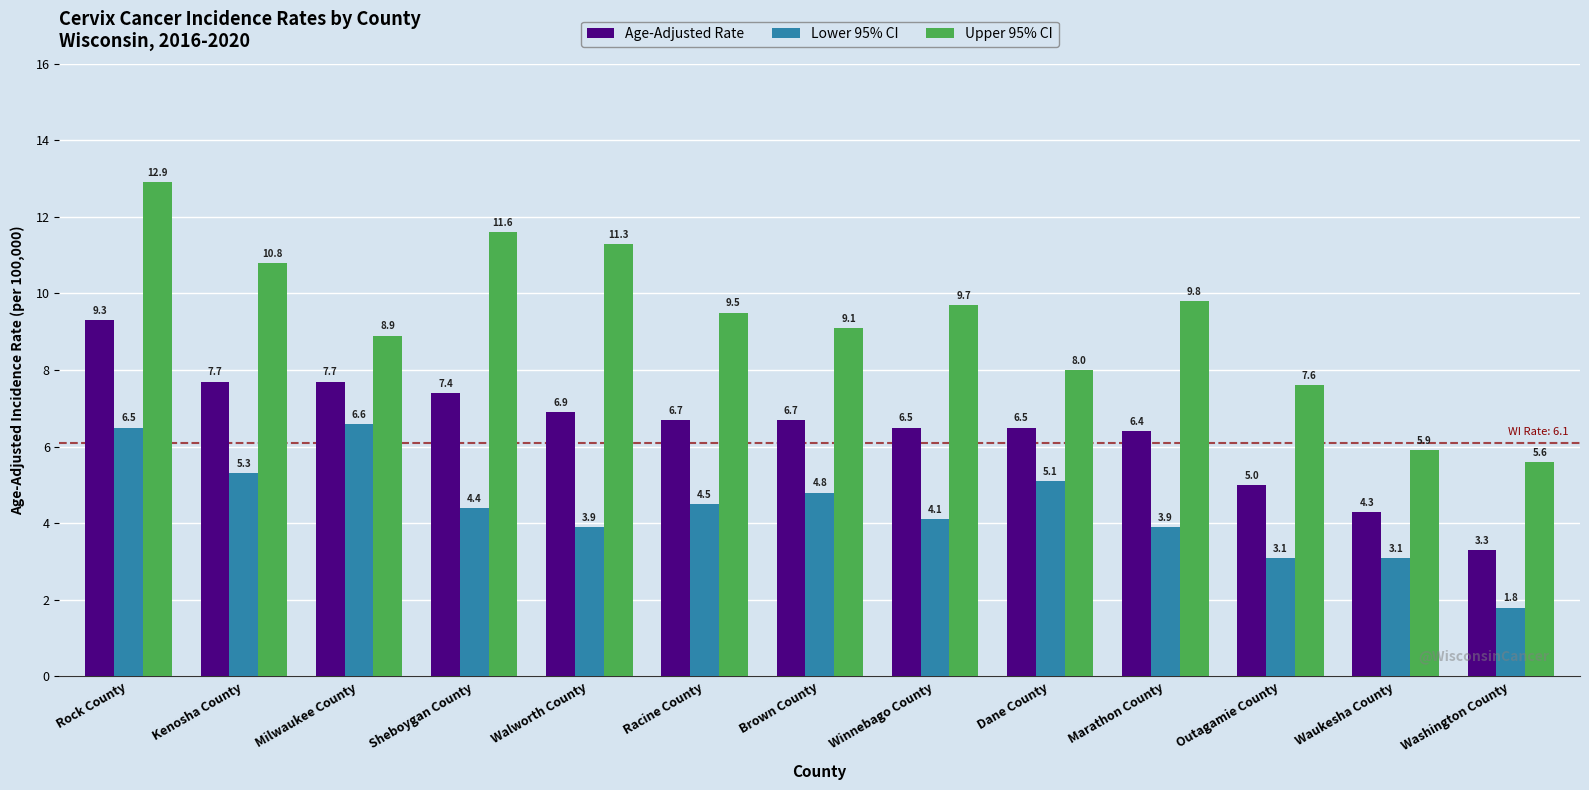

What is the total value across all series at Kenosha County?

23.8